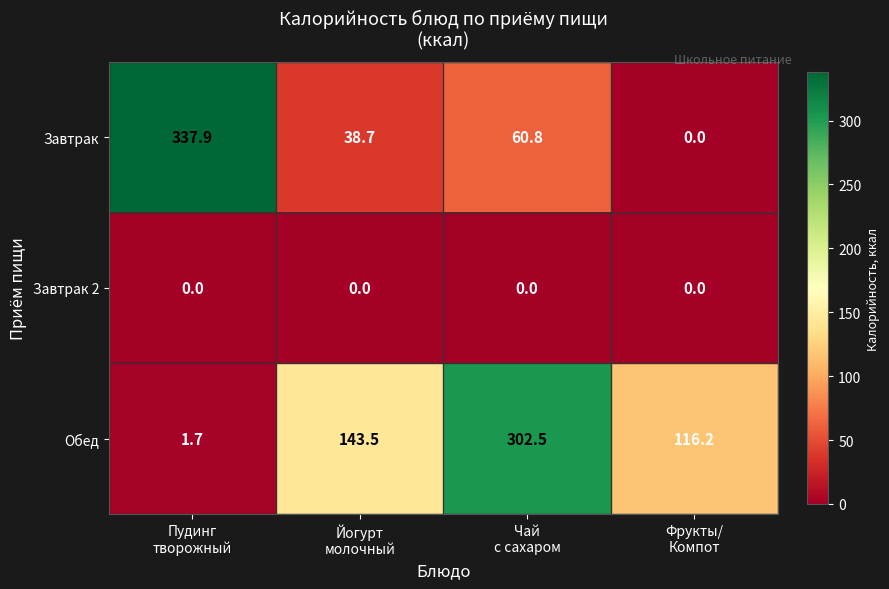

Reading left to right, what are all the values shown in this chart?

Завтрак: 337.9	38.7	60.8	0.0
Завтрак 2: 0.0	0.0	0.0	0.0
Обед: 1.7	143.5	302.5	116.2